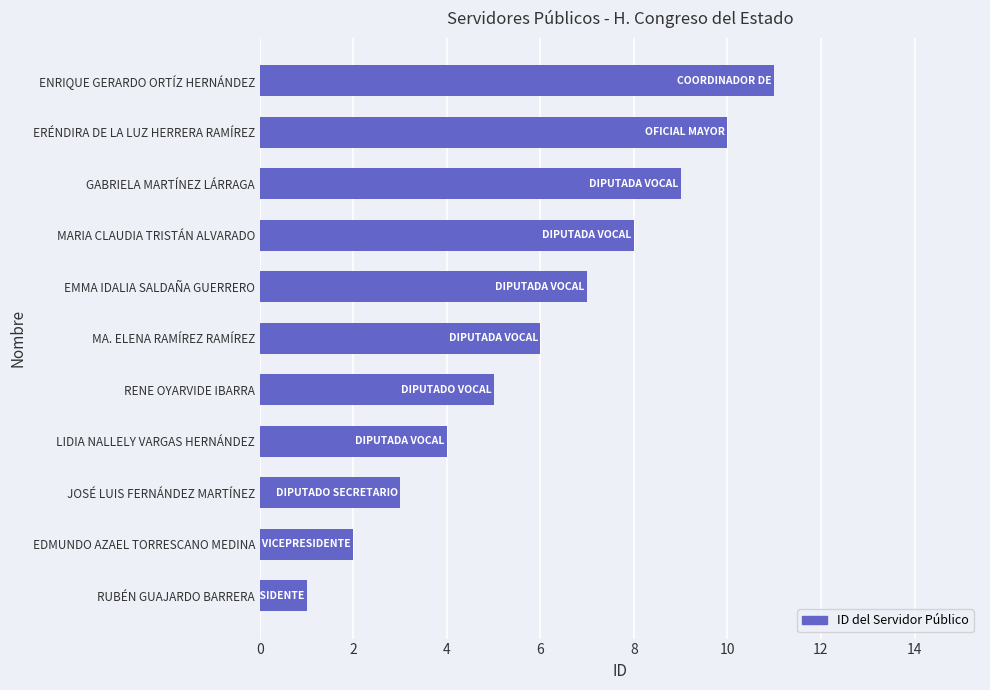

Where is the data nearest to the value 6?

MA. ELENA RAMÍREZ RAMÍREZ